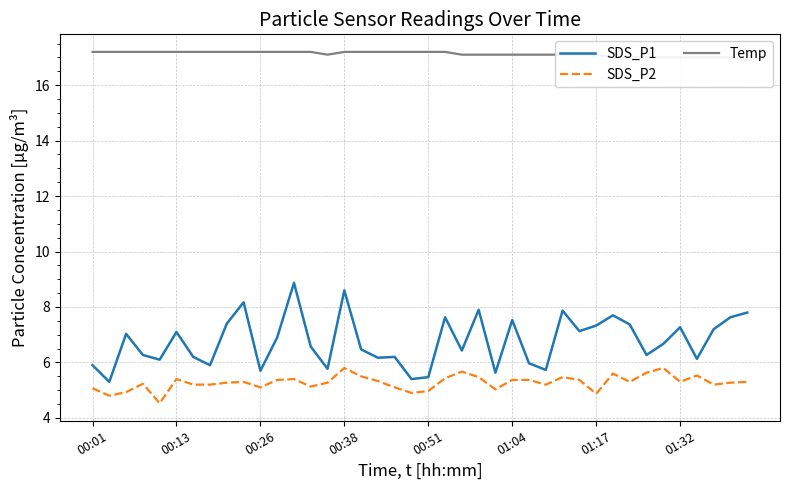

What is the difference between the highest and lowest values at 28?

11.6